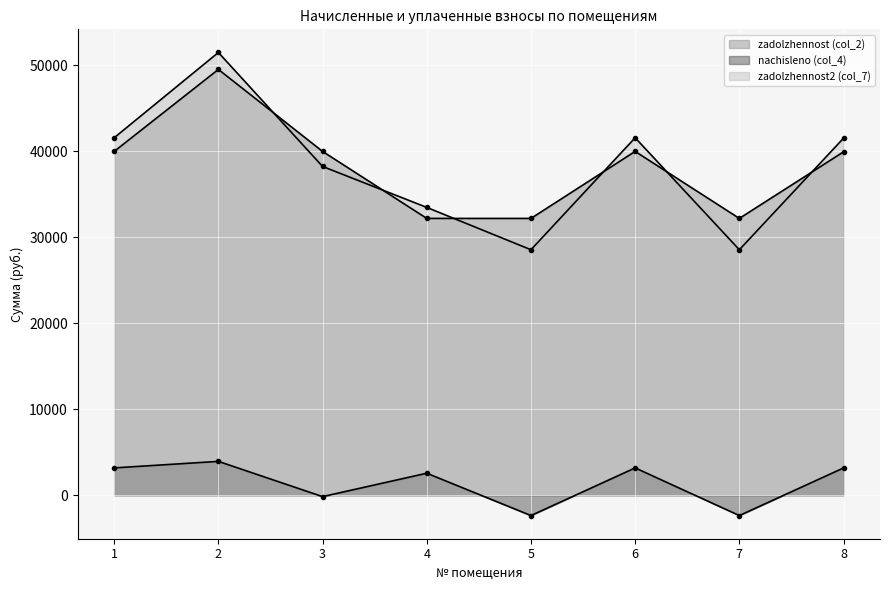

At which category does the chart reach its peak across all series?

2